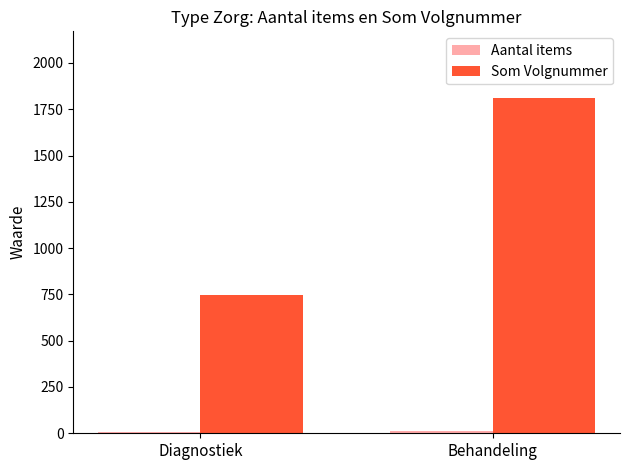

The Som Volgnummer series shows 978 at Diagnostiek. True or false?

False